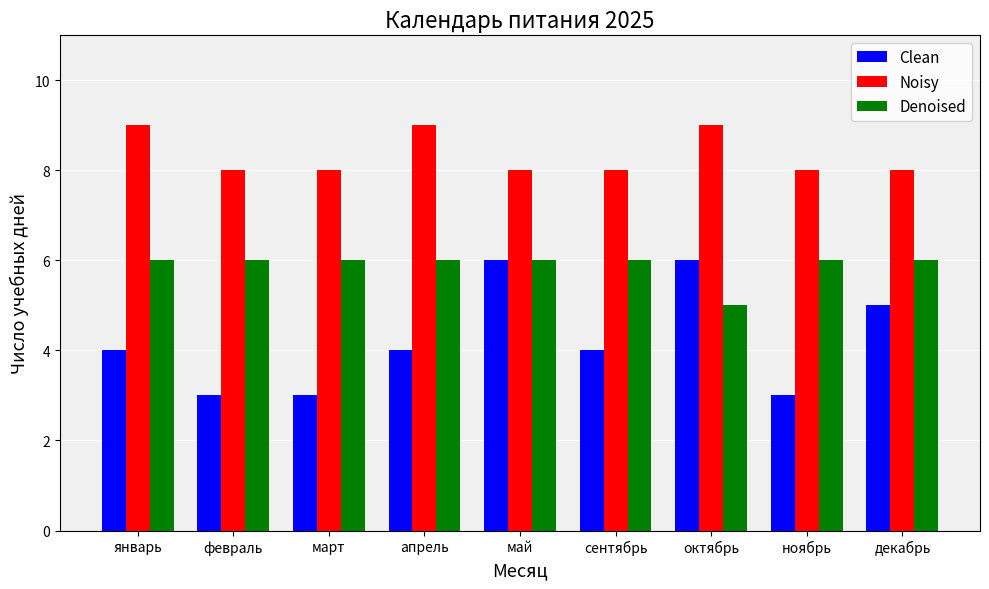

What is the approximate value of Denoised at февраль?

6